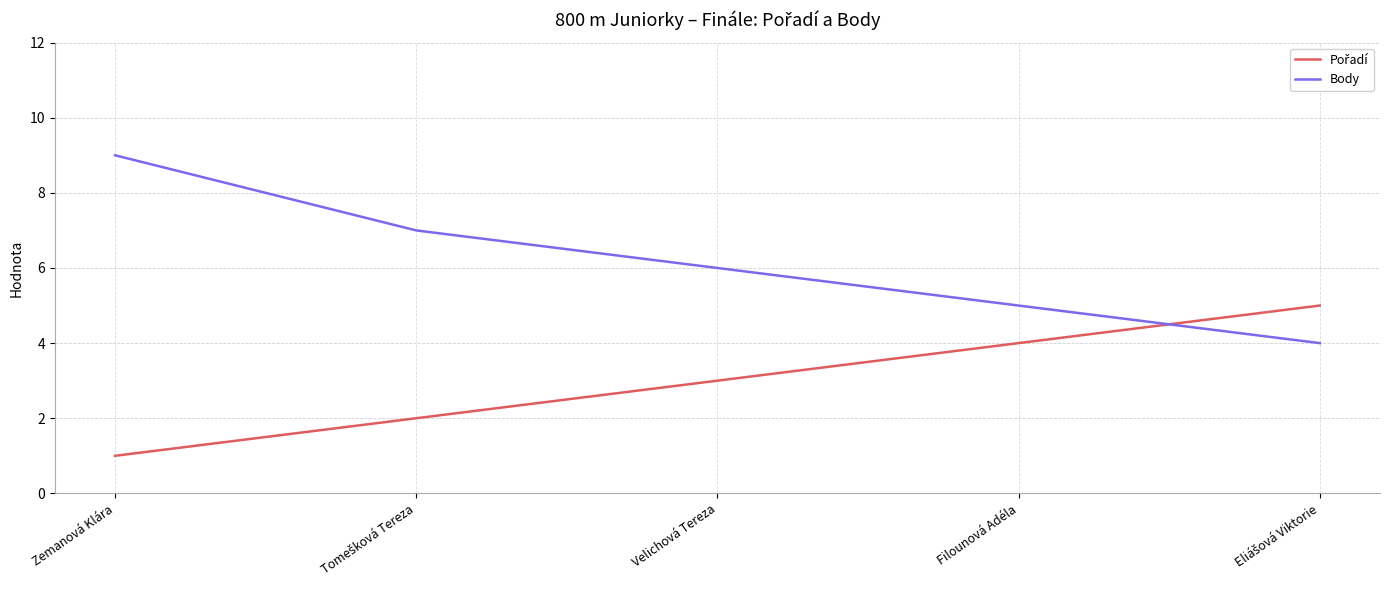

What is the difference between the highest and lowest values at Zemanová Klára?

8